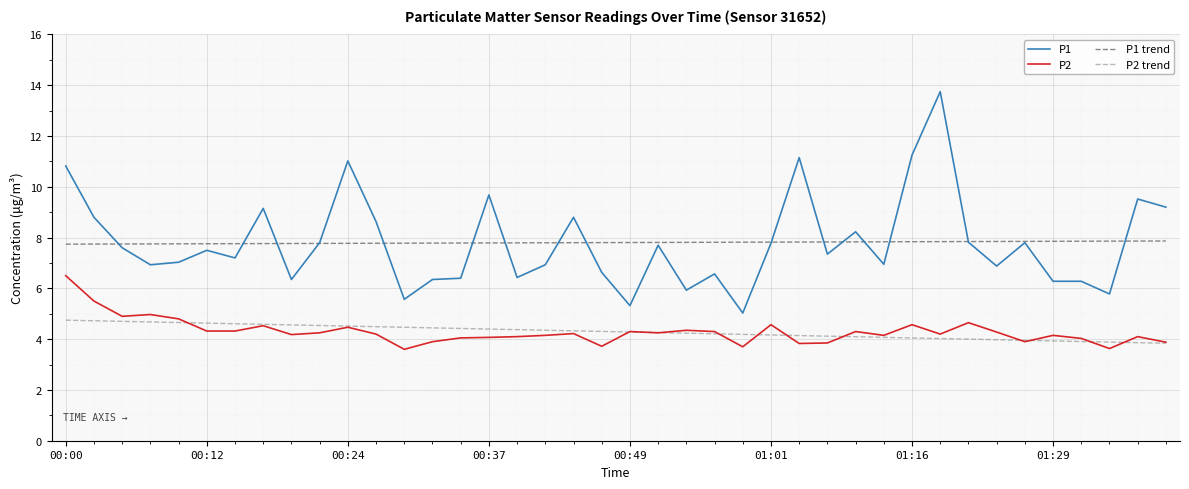

Is this an area chart (filled region under the line)?

No